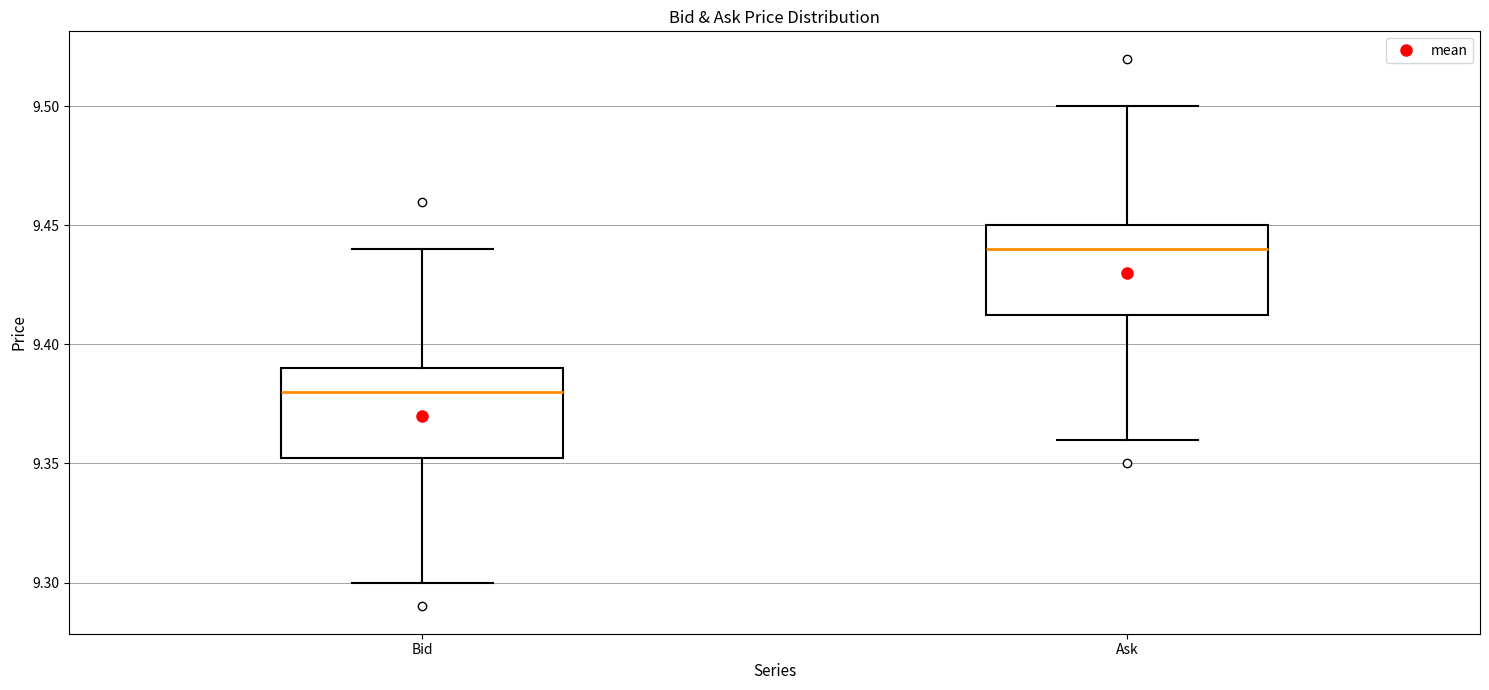

Reading left to right, read every box against the y-axis: the position of its median line, the range the box covers, and the ends of its whiskers. The values are not printed on the chart, so give them approximately, as read against the axis.

Bid: median 9.380, box 9.355 to 9.390, whiskers 9.300 to 9.440
Ask: median 9.440, box 9.415 to 9.450, whiskers 9.360 to 9.500